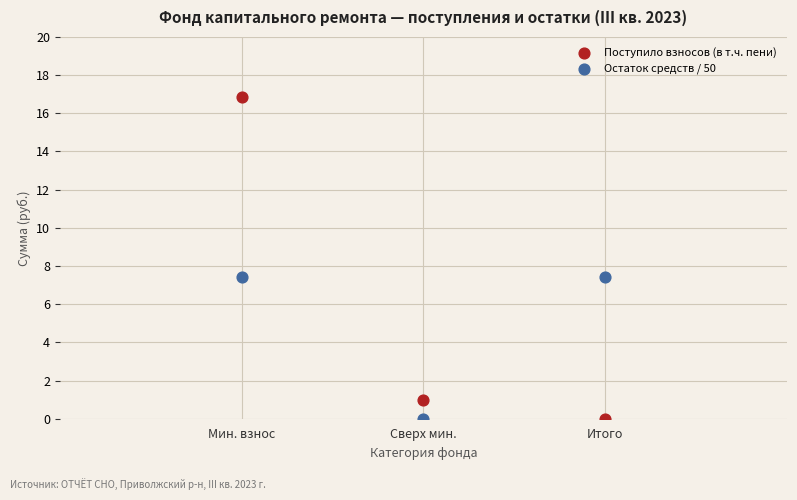

Which series reaches the maximum Y coordinate?

Поступило взносов (в т.ч. пени)